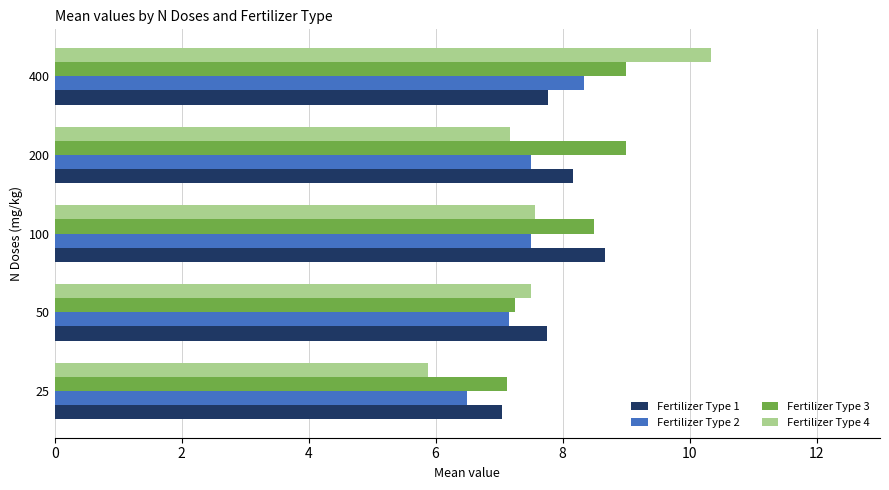

What is the highest value of the Fertilizer Type 3 series?

9.0